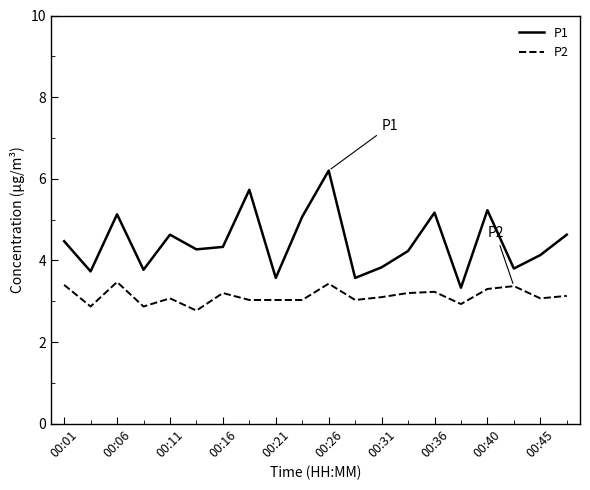

What is the greatest value displayed?

6.2